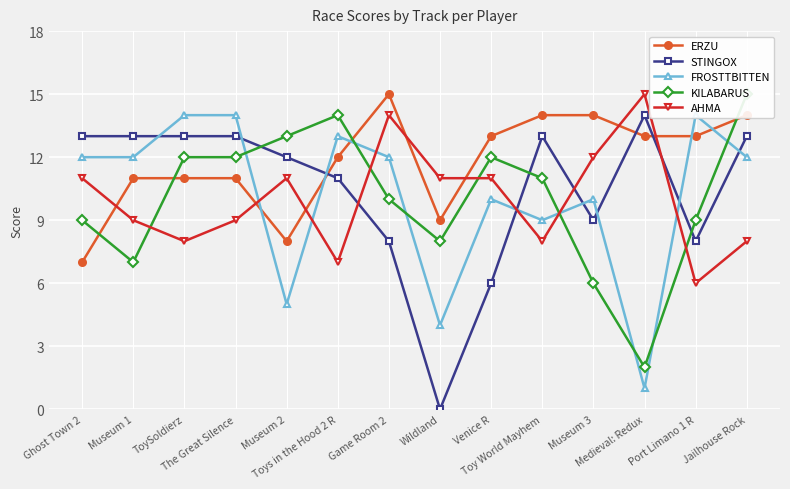

What is the difference between the STINGOX values at Wildland and Toys in the Hood 2 R?

11